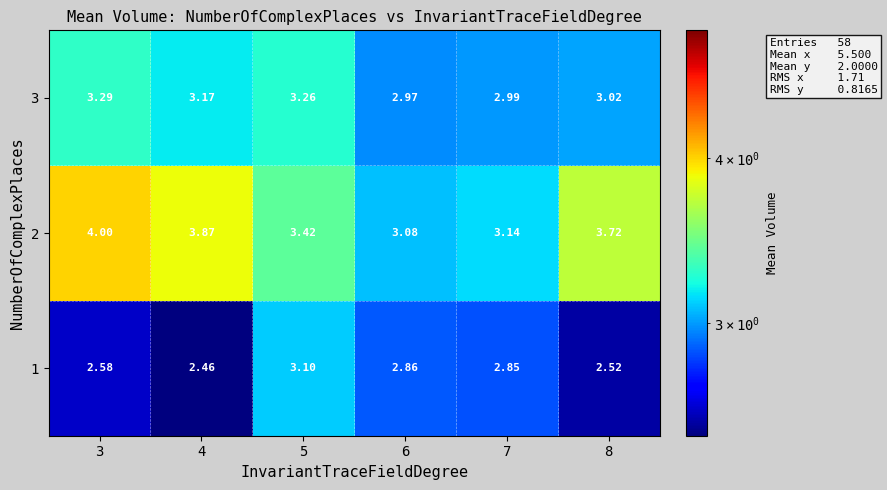

Is the value of 2 at 5 greater than the value of 1 at 8?

Yes